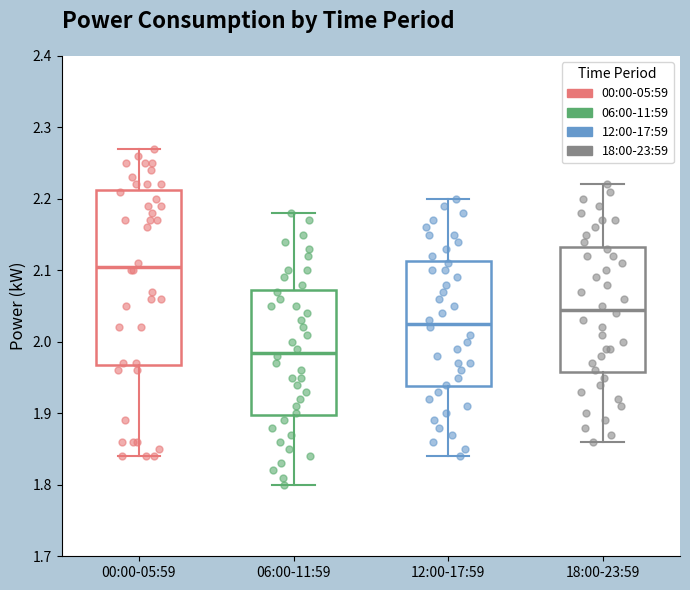

Reading left to right, transcribe this box plot: for each box, give where its median line is, the range the box spans, and where its two whiskers end, as read against the y-axis. The values are not printed on the chart, so give them approximately, as read against the axis.

00:00-05:59: median 2.11, box 1.97 to 2.21, whiskers 1.84 to 2.27
06:00-11:59: median 1.99, box 1.90 to 2.07, whiskers 1.80 to 2.18
12:00-17:59: median 2.03, box 1.94 to 2.11, whiskers 1.84 to 2.20
18:00-23:59: median 2.05, box 1.96 to 2.13, whiskers 1.86 to 2.22